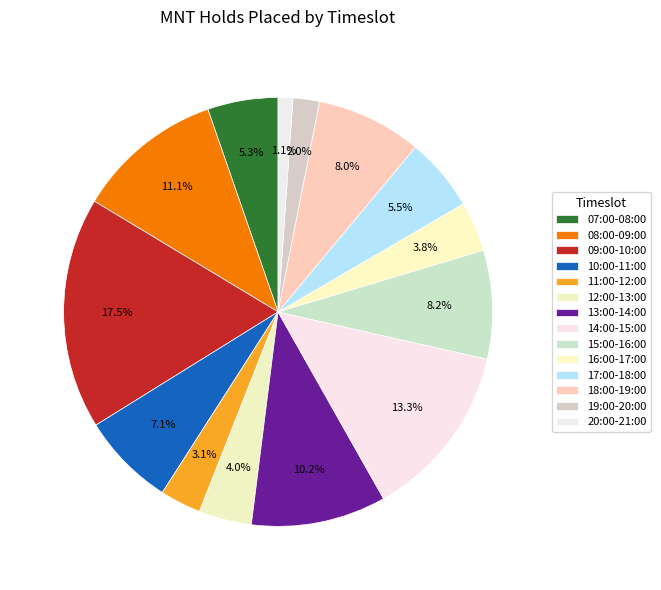

Count the number of slices in the pie.

14